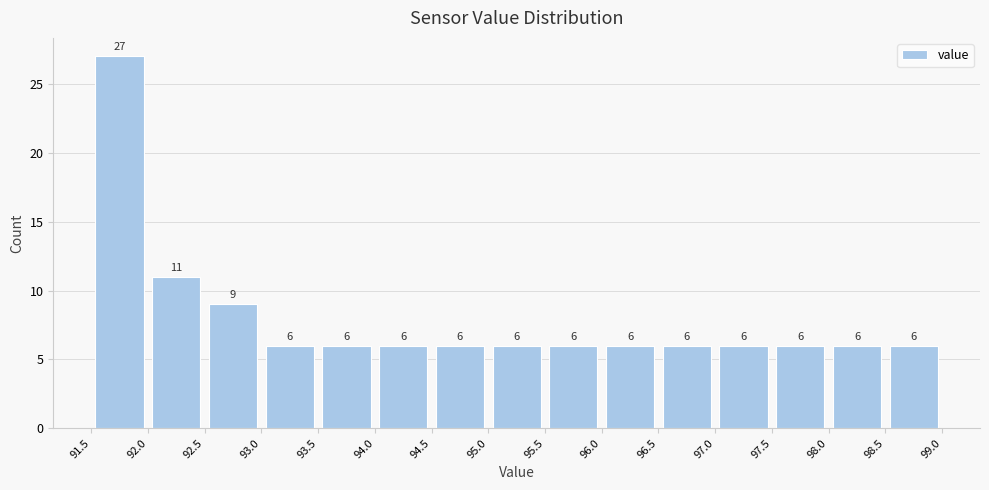

Reading left to right, list every bar in this chart as the range it spans on the x-axis followed by its height.

91.5 to 92.0: 27
92.0 to 92.5: 11
92.5 to 93.0: 9
93.0 to 93.5: 6
93.5 to 94.0: 6
94.0 to 94.5: 6
94.5 to 95.0: 6
95.0 to 95.5: 6
95.5 to 96.0: 6
96.0 to 96.5: 6
96.5 to 97.0: 6
97.0 to 97.5: 6
97.5 to 98.0: 6
98.0 to 98.5: 6
98.5 to 99.0: 6